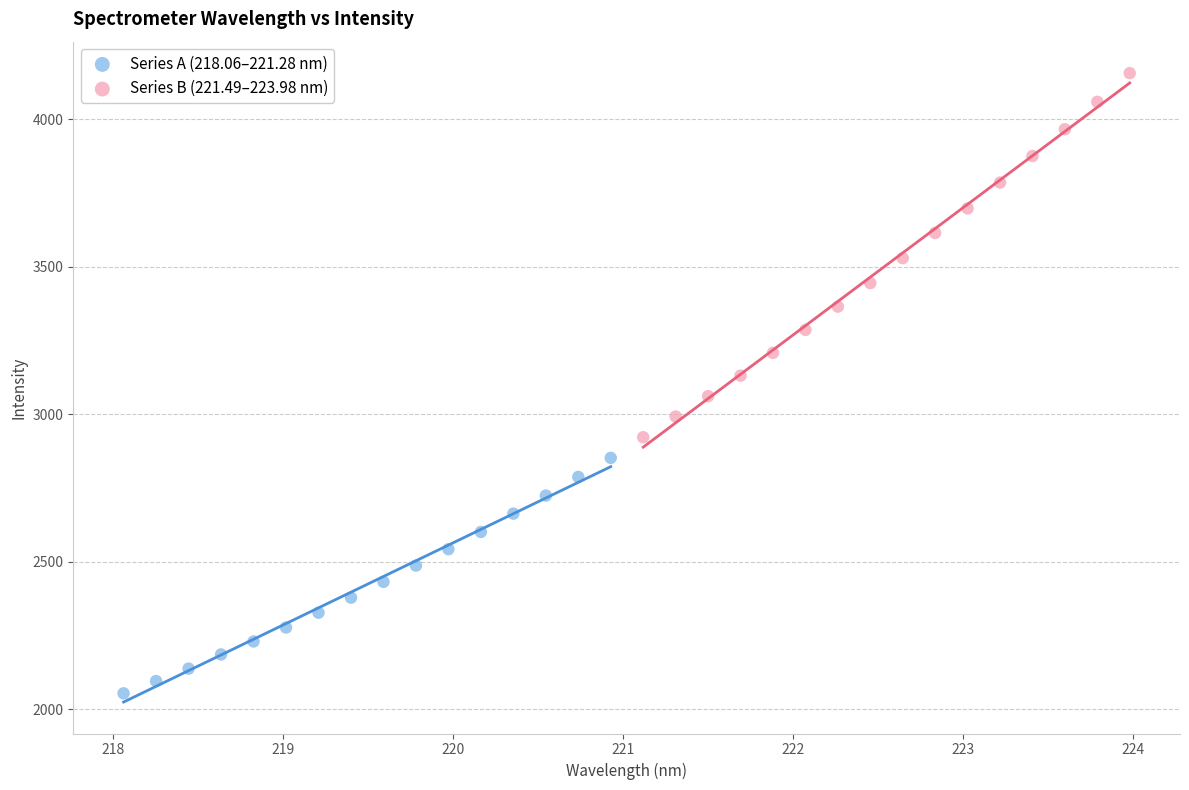

Which series reaches the maximum Y coordinate?

Series B (221.49–223.98 nm)